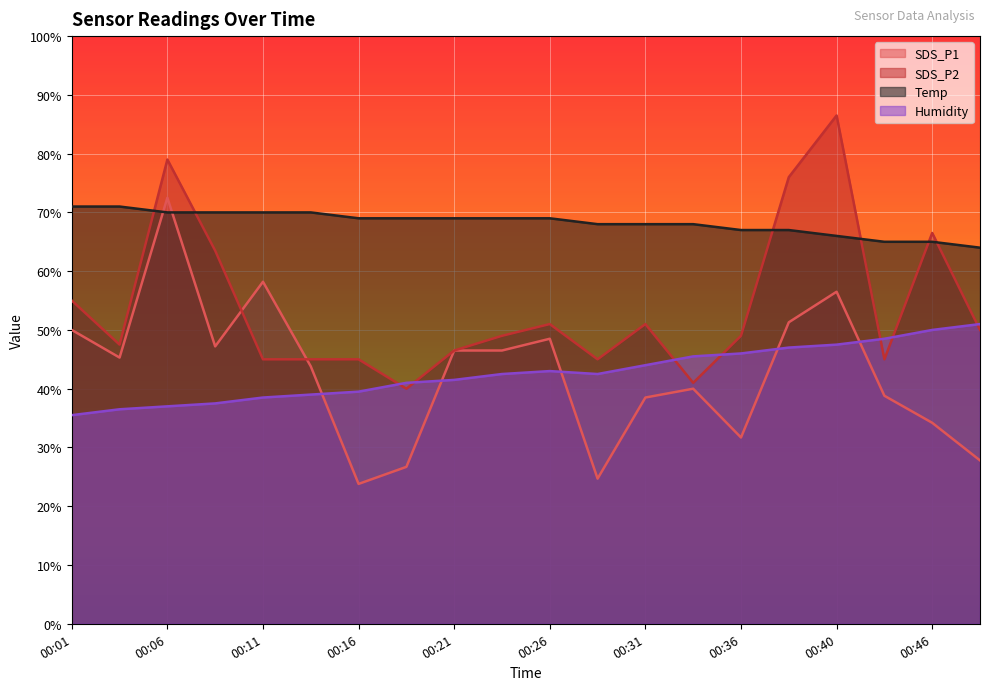

Is the value of Temp at 00:11 greater than the value of SDS_P1 at 00:38?

Yes